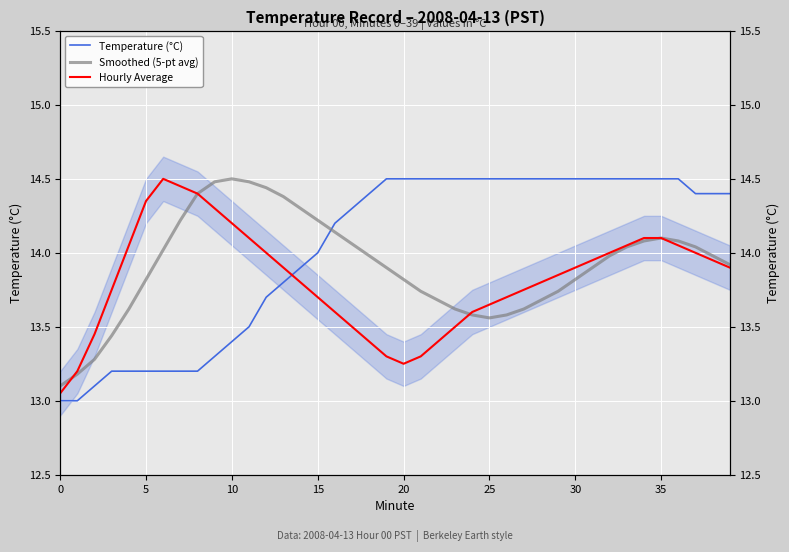

True or false: Smoothed (5-pt avg) and Temperature (°C) cross at least once.

True